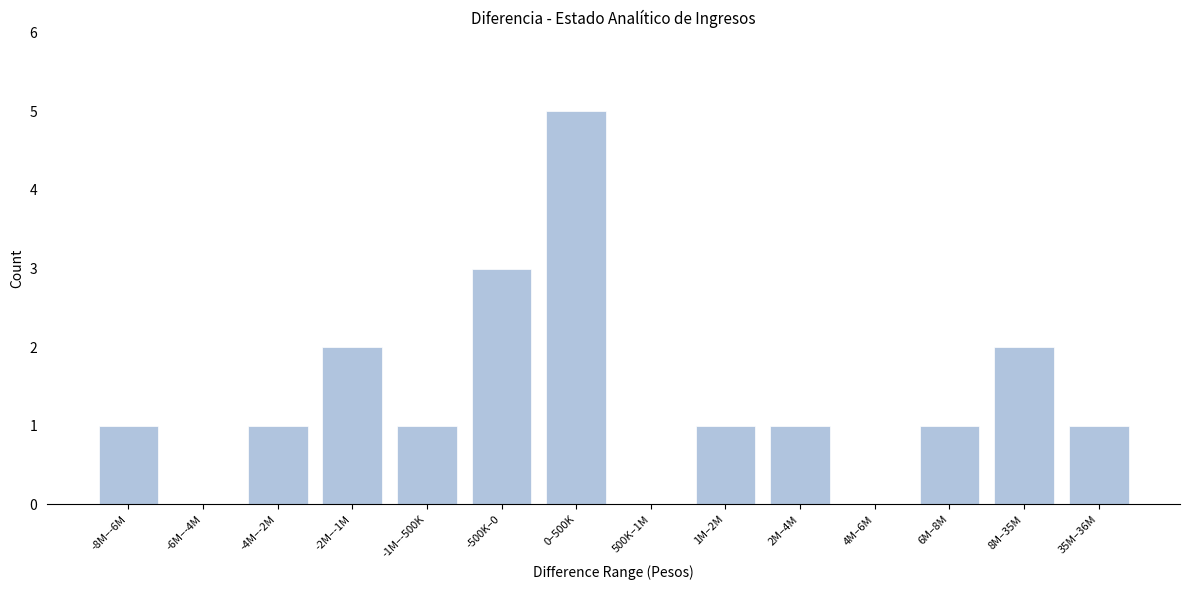

Reading left to right, list all the values displayed in this chart.

-8M–-6M=1	-6M–-4M=0	-4M–-2M=1	-2M–-1M=2	-1M–-500K=1	-500K–0=3	0–500K=5	500K–1M=0	1M–2M=1	2M–4M=1	4M–6M=0	6M–8M=1	8M–35M=2	35M–36M=1